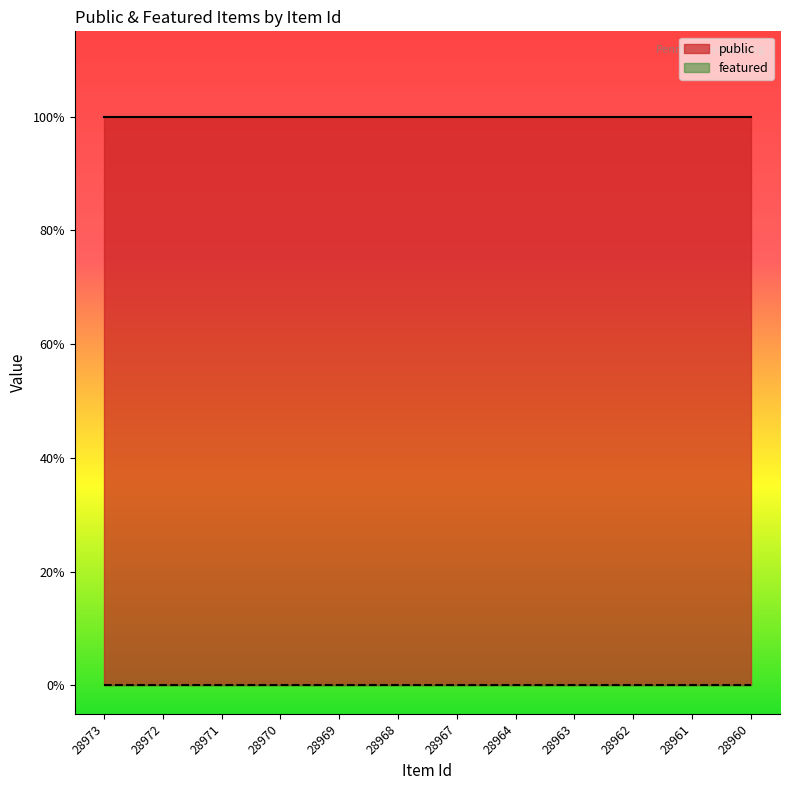

True or false: featured has more than 0 interior local peaks.

False